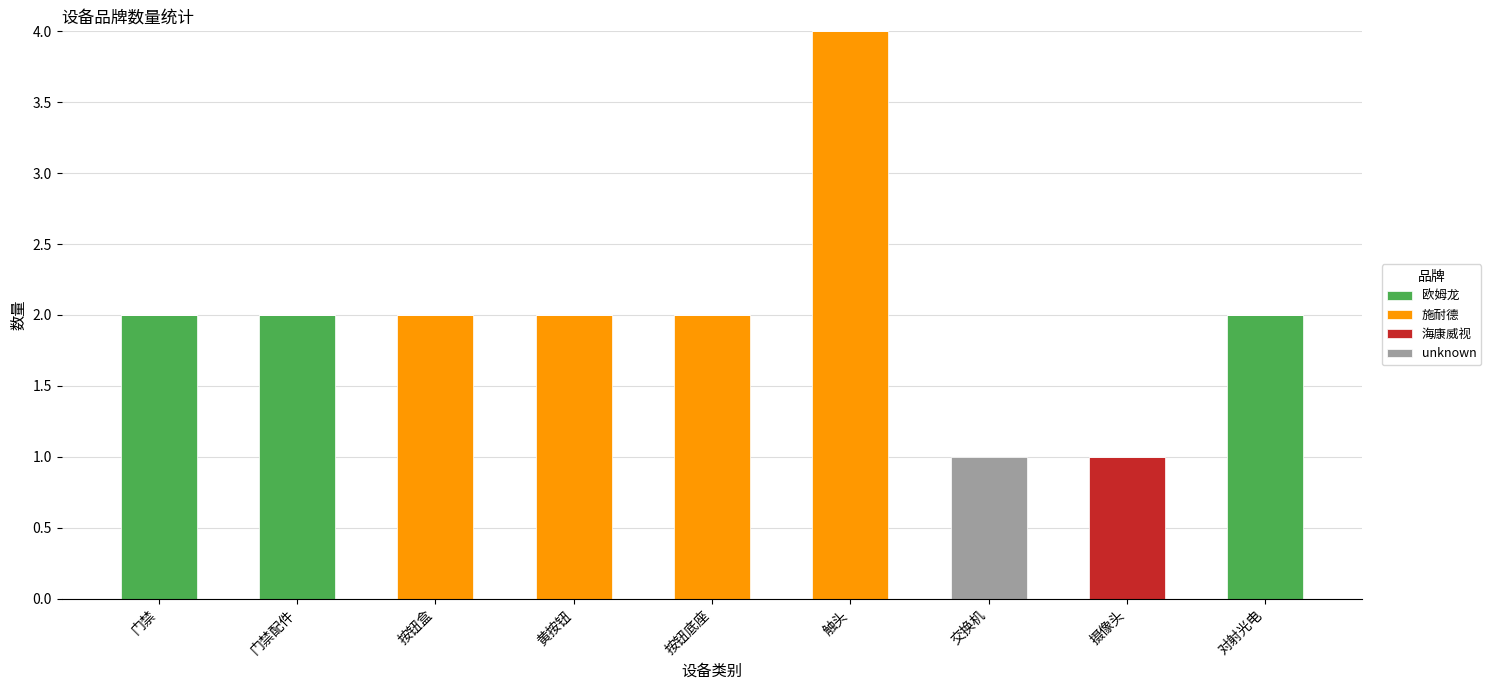

Count the number of categories in the chart.

9